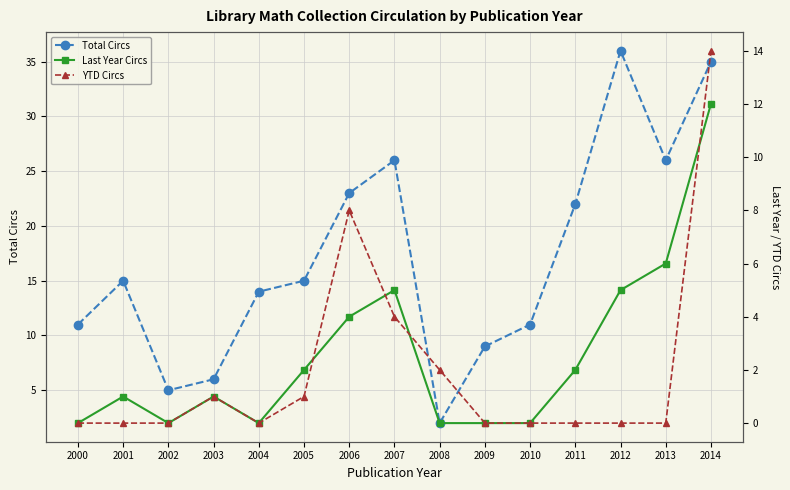

What is the difference between the second highest and second lowest values in the Last Year Circs series?

6